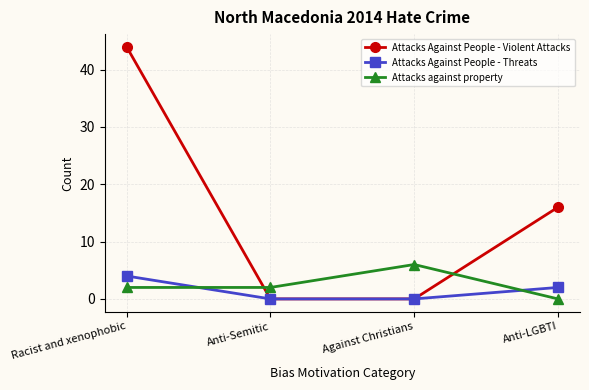

Count the Attacks against property values in the range 2 to 6.

3